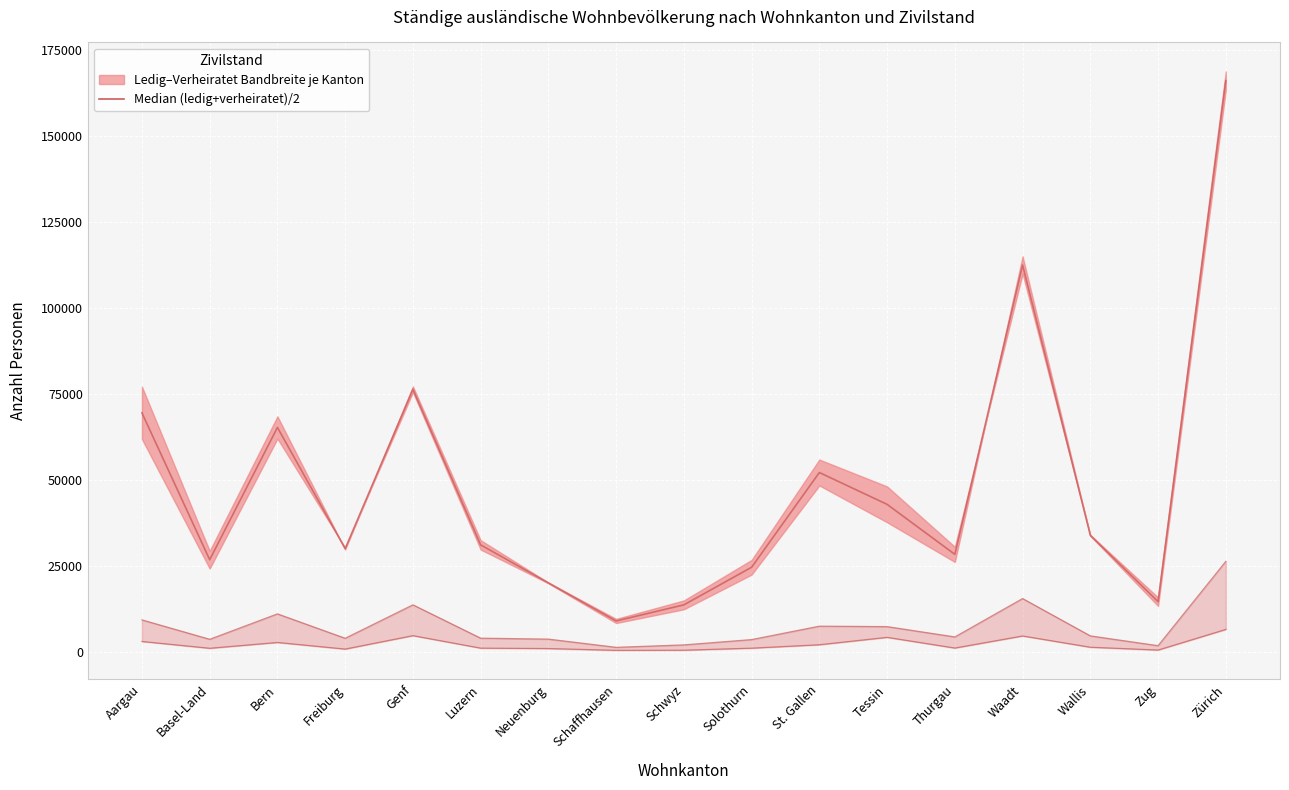

How many data points does each series have?

17